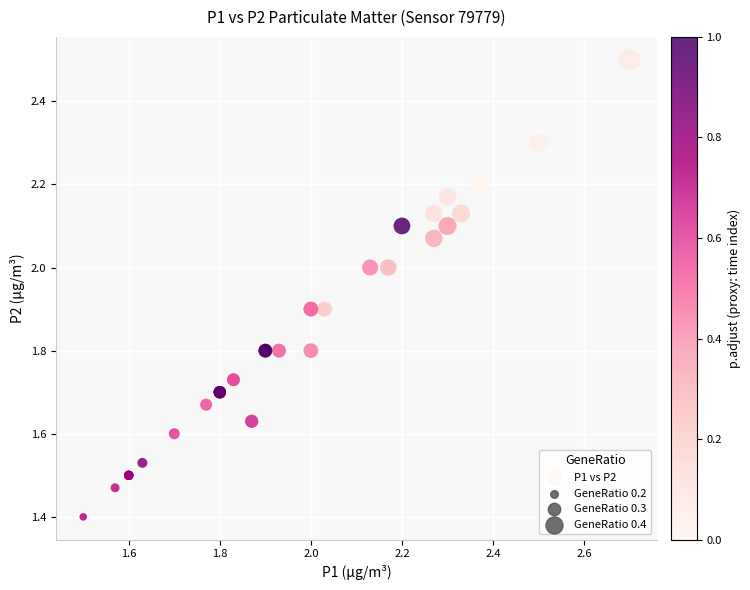

What Y value in the scatter plot is closest to 1?

1.4